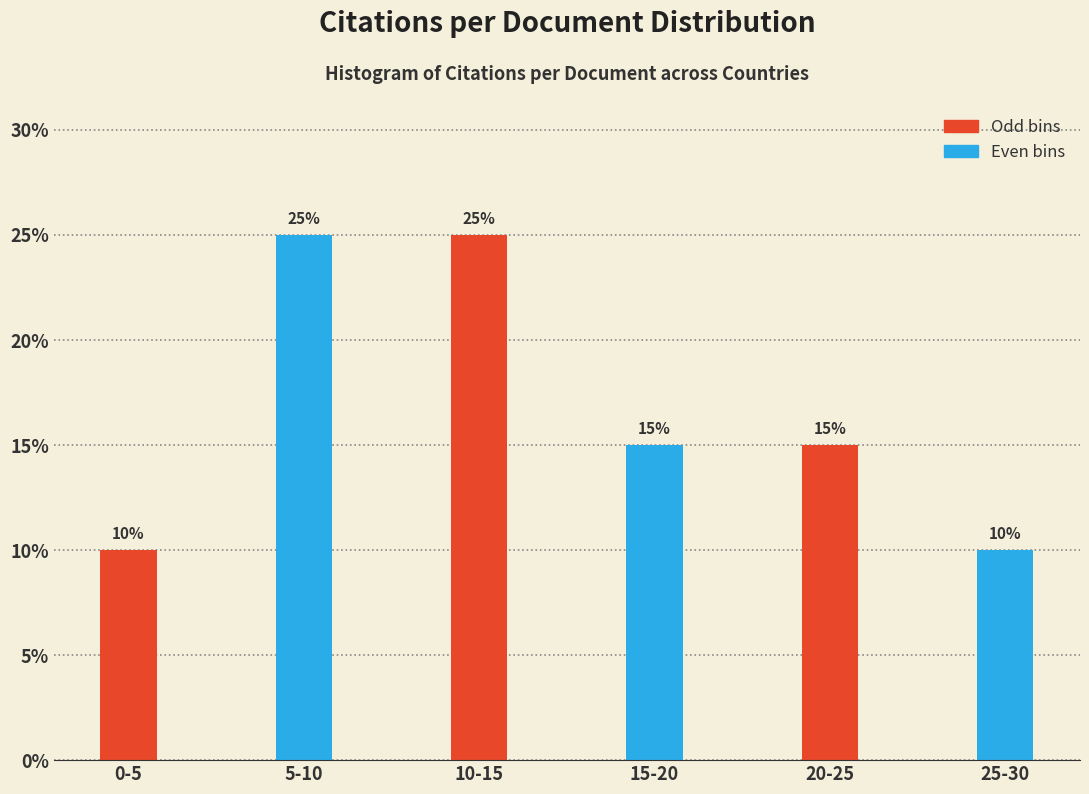

Reading left to right, transcribe all the data shown in this chart.

10	25	25	15	15	10